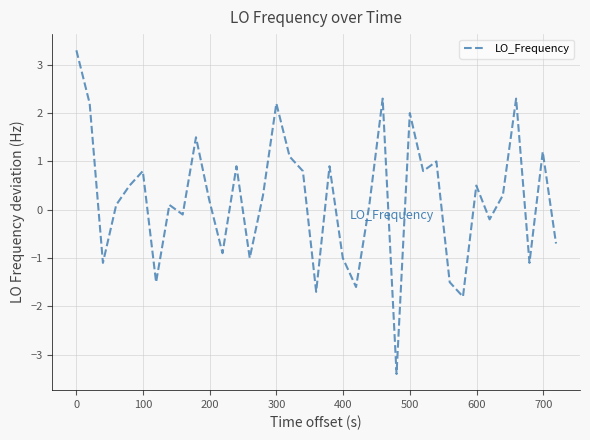

How many lines are shown in the chart?

1